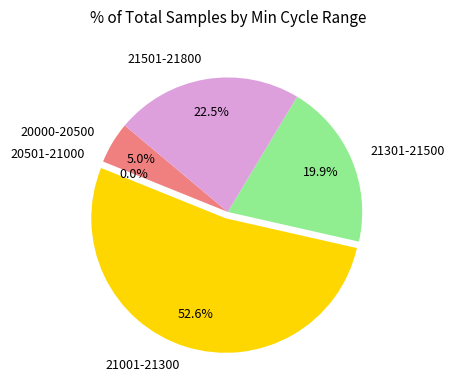

Is it true that 21406 is 16% of the pie?

False